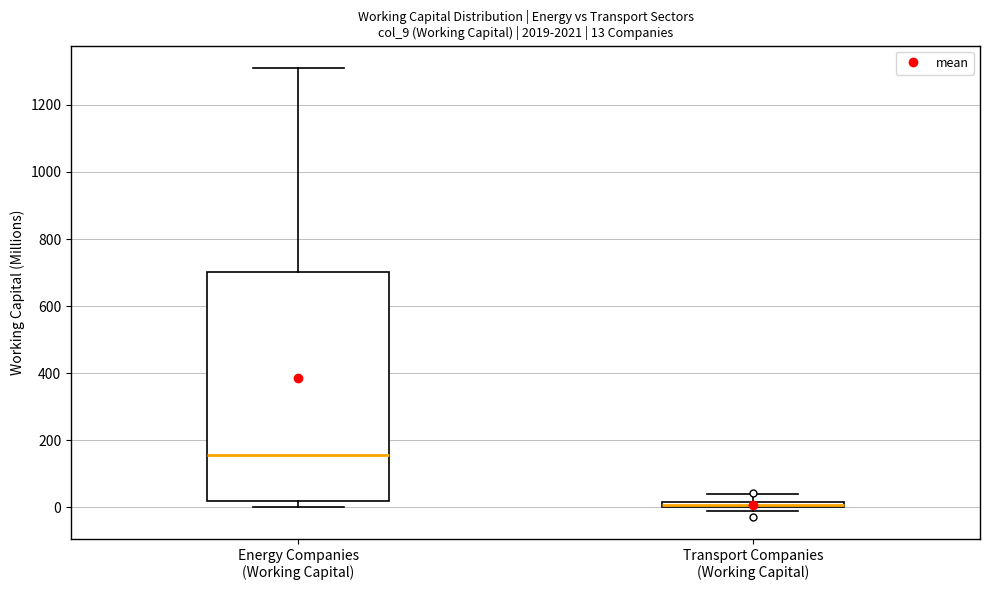

Which box is the tallest, from its lower edge to its upper edge?

Energy Companies (Working Capital)